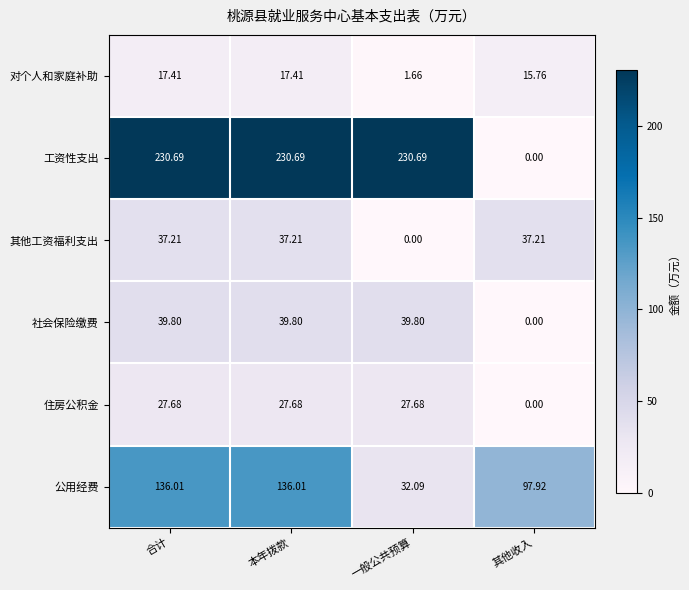

At which label does 公用经费 reach its minimum?

一般公共预算